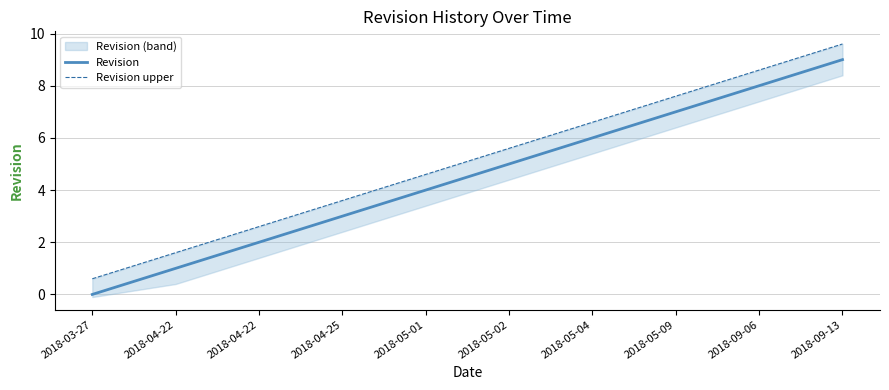

List the series in order of their overall mean, highest first.

Revision upper, Revision